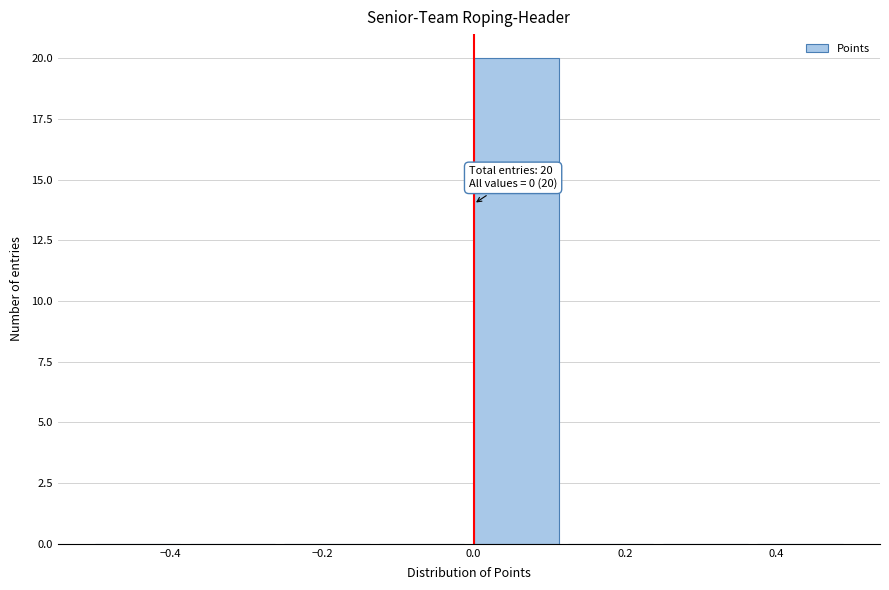

Which range on the x-axis has the tallest bar?

0.000 to 0.125